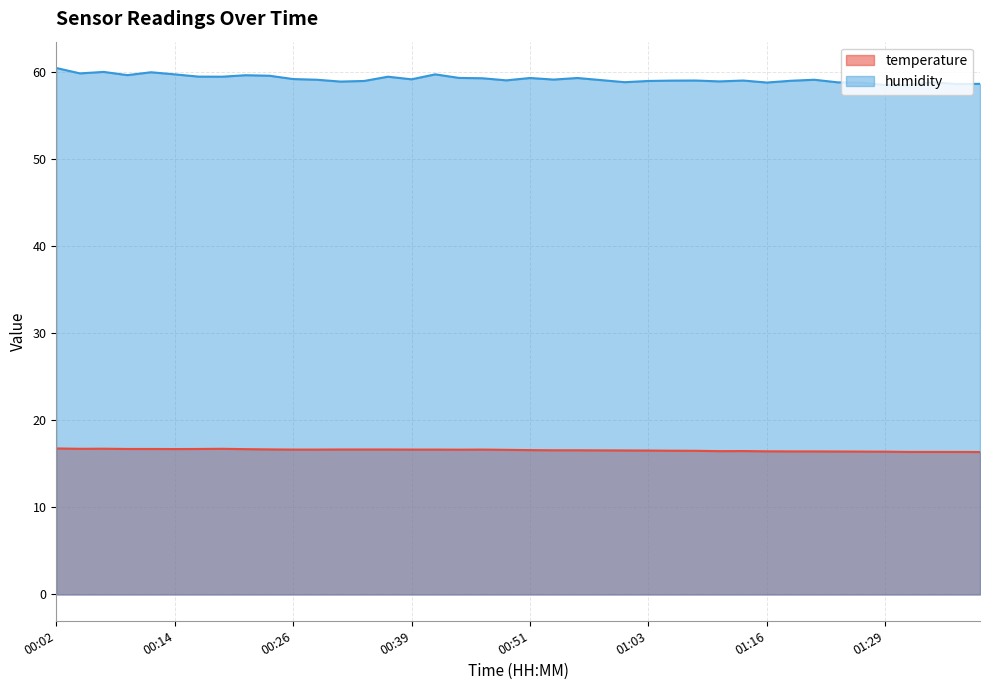

True or false: temperature and humidity cross at least once.

False